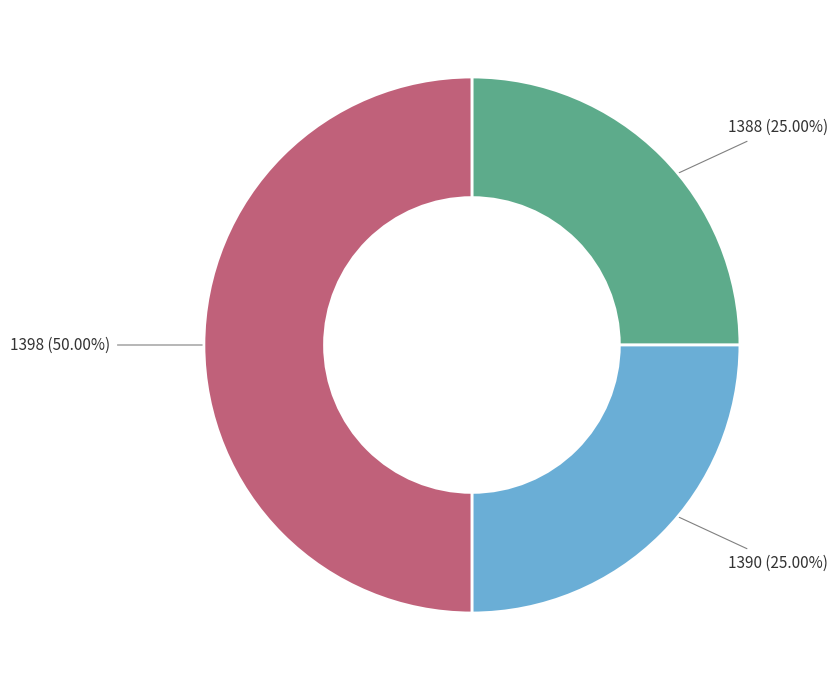

How many segments does this pie chart have?

3